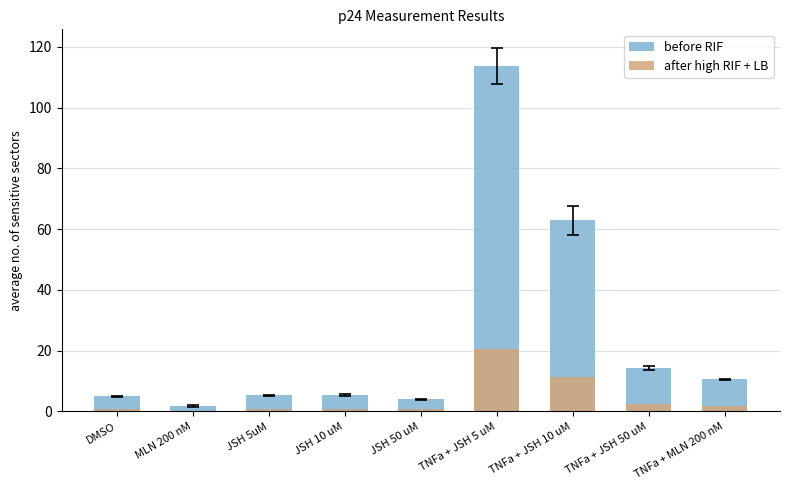

At which category is the sum across all series the highest?

TNFa + JSH 5 uM